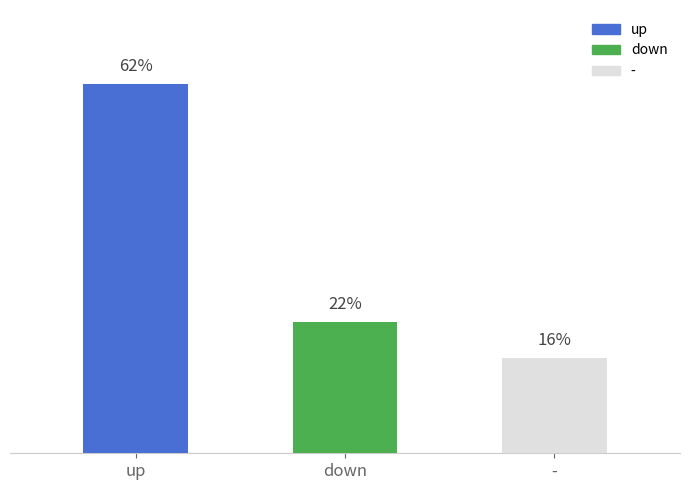

Where is the data nearest to the value 39?

down